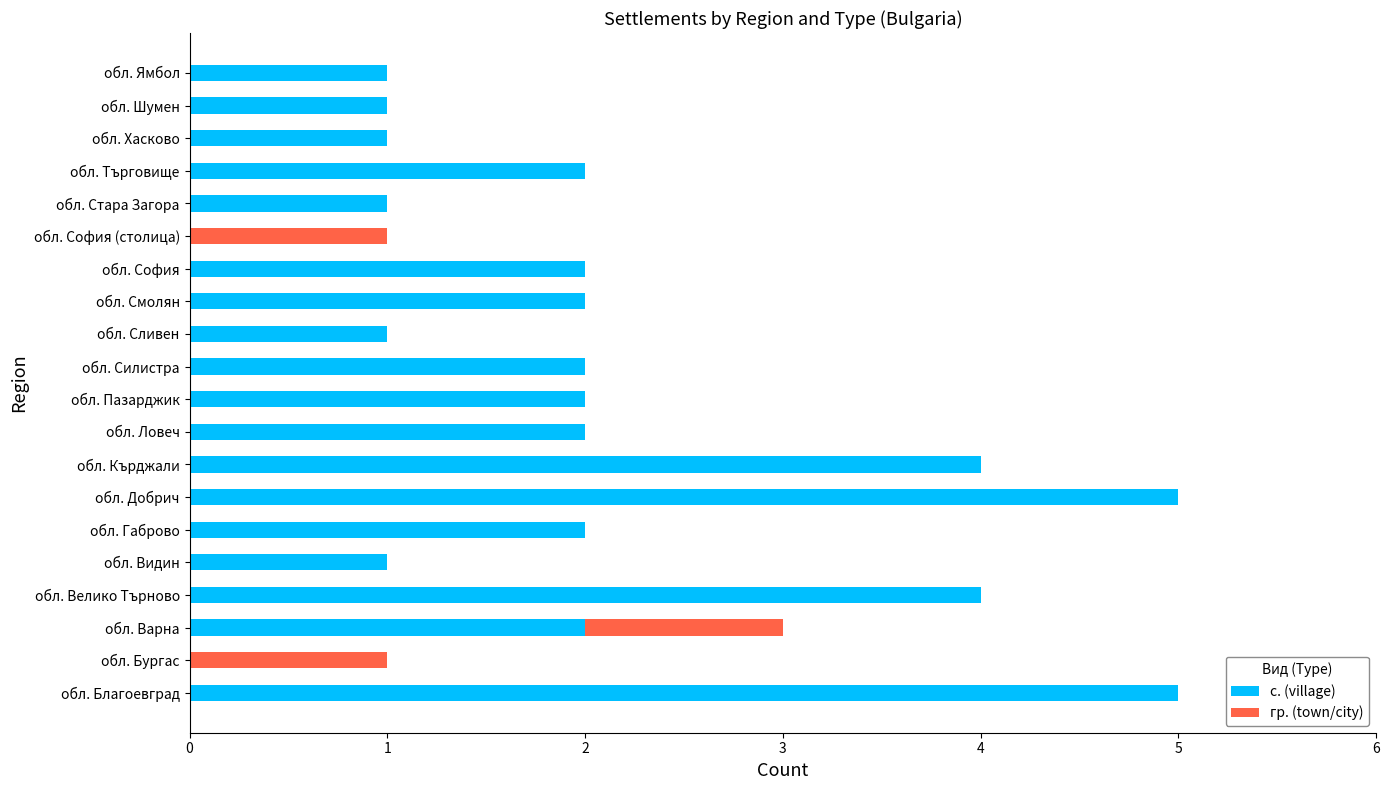

What is the maximum value for с. (village)?

5